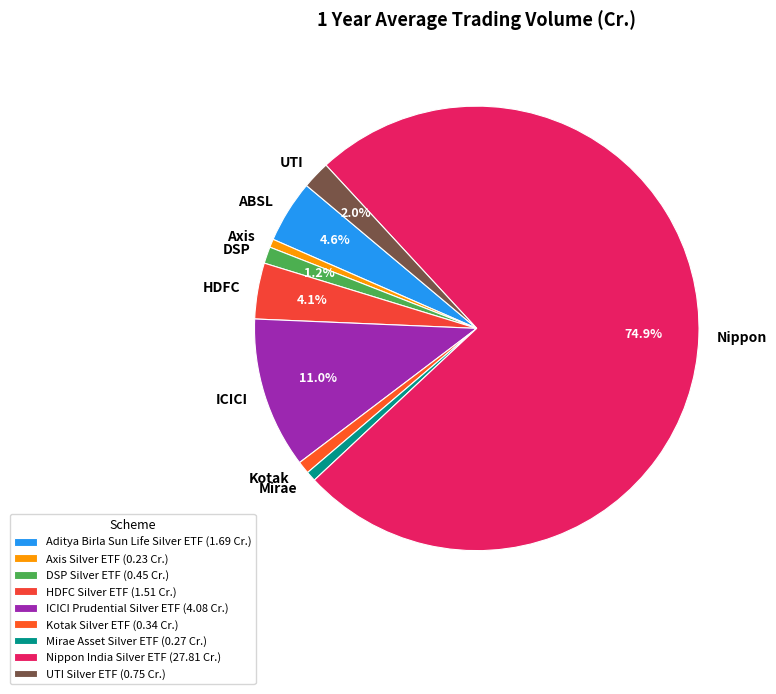

Combined, do Kotak Silver ETF and ICICI Prudential Silver ETF account for over 50%?

No